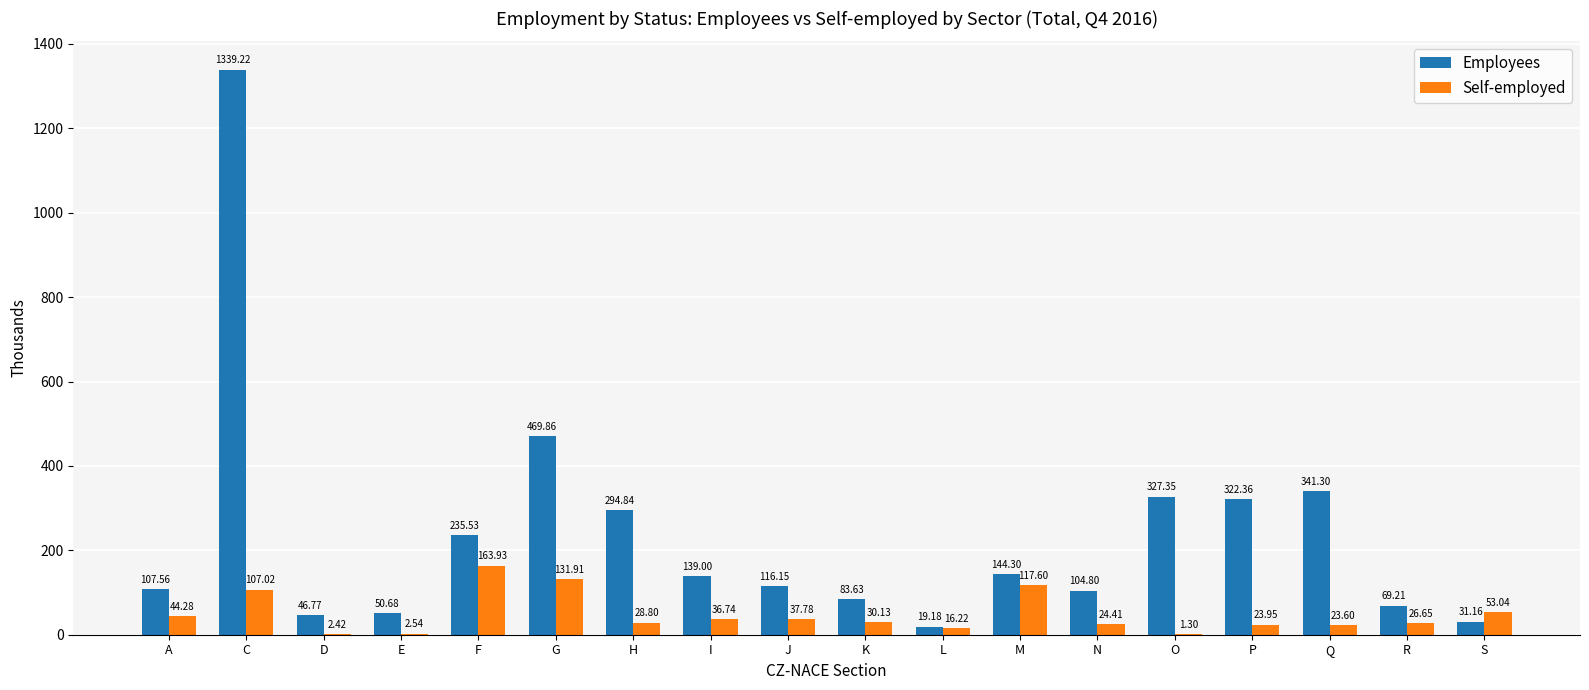

What is the sum of all Employees values?

4242.9